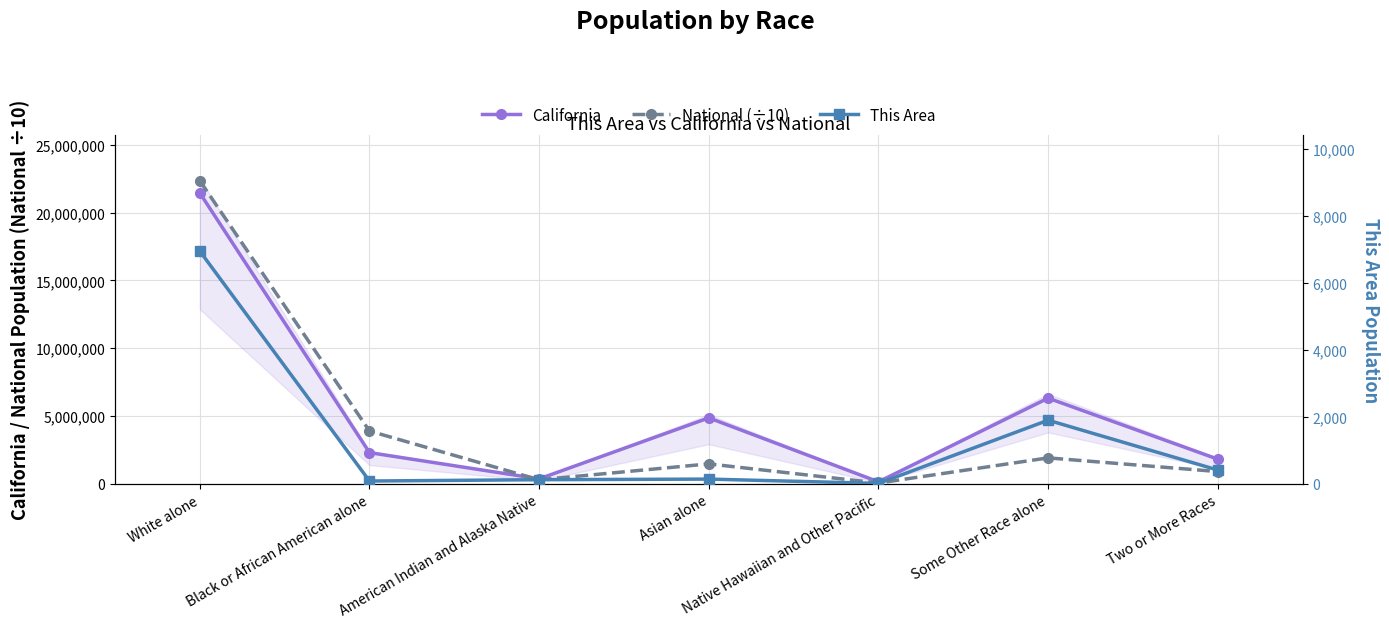

Reading right to left, extract all data points from this chart.

California: 1815384.0	6317372.0	144386.0	4861007.0	362801.0	2299072.0	21453934.0
National (÷10): 900907.3	1910736.8	54001.3	1467425.2	293224.8	3892931.9	22355326.5
This Area: 410.0	1900.0	11.0	140.0	122.0	82.0	6954.0